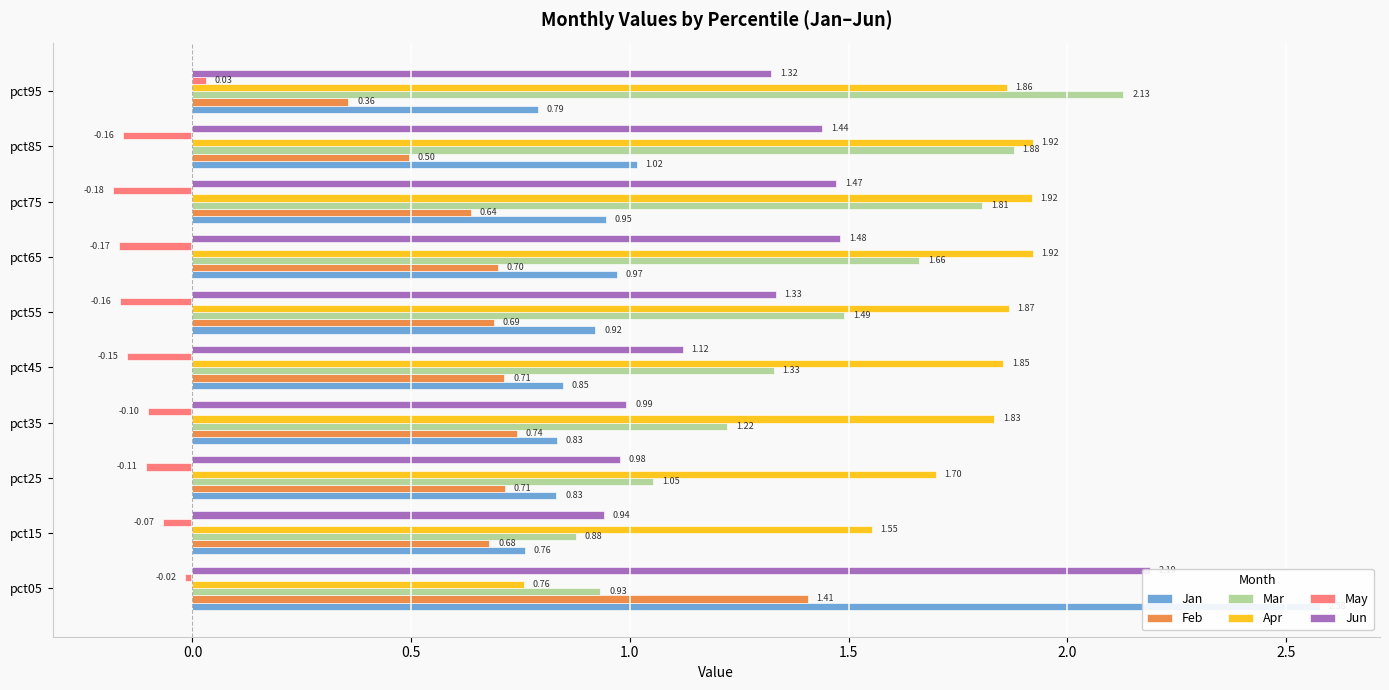

Count the number of categories in the chart.

10